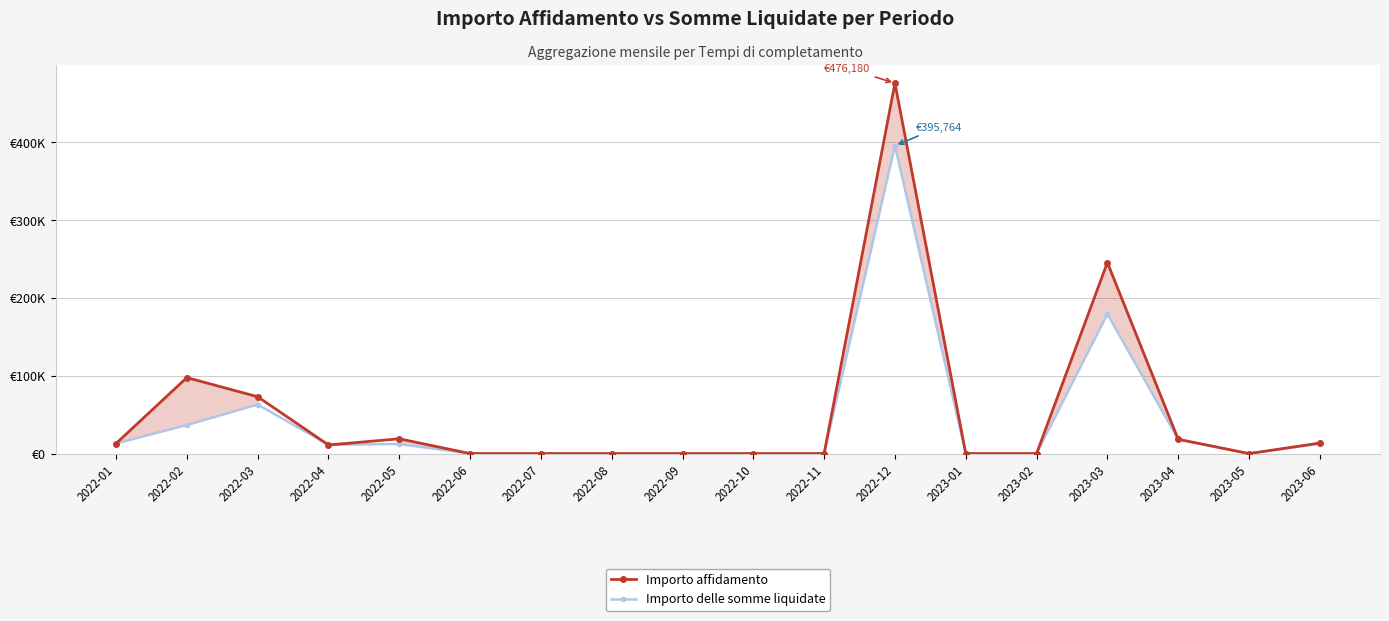

Count the number of categories in the chart.

18